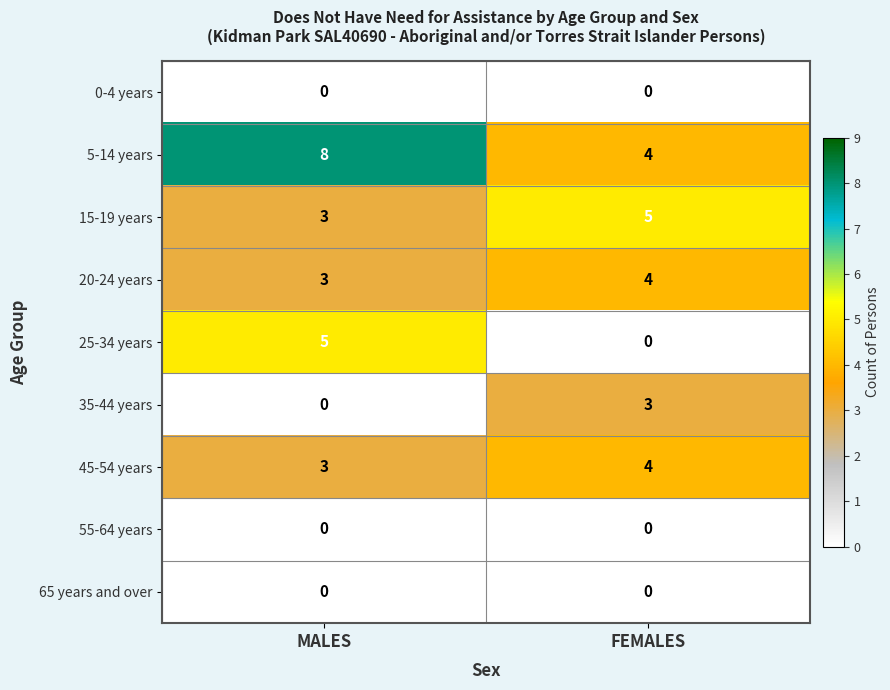

What is the maximum value shown in the chart?

8